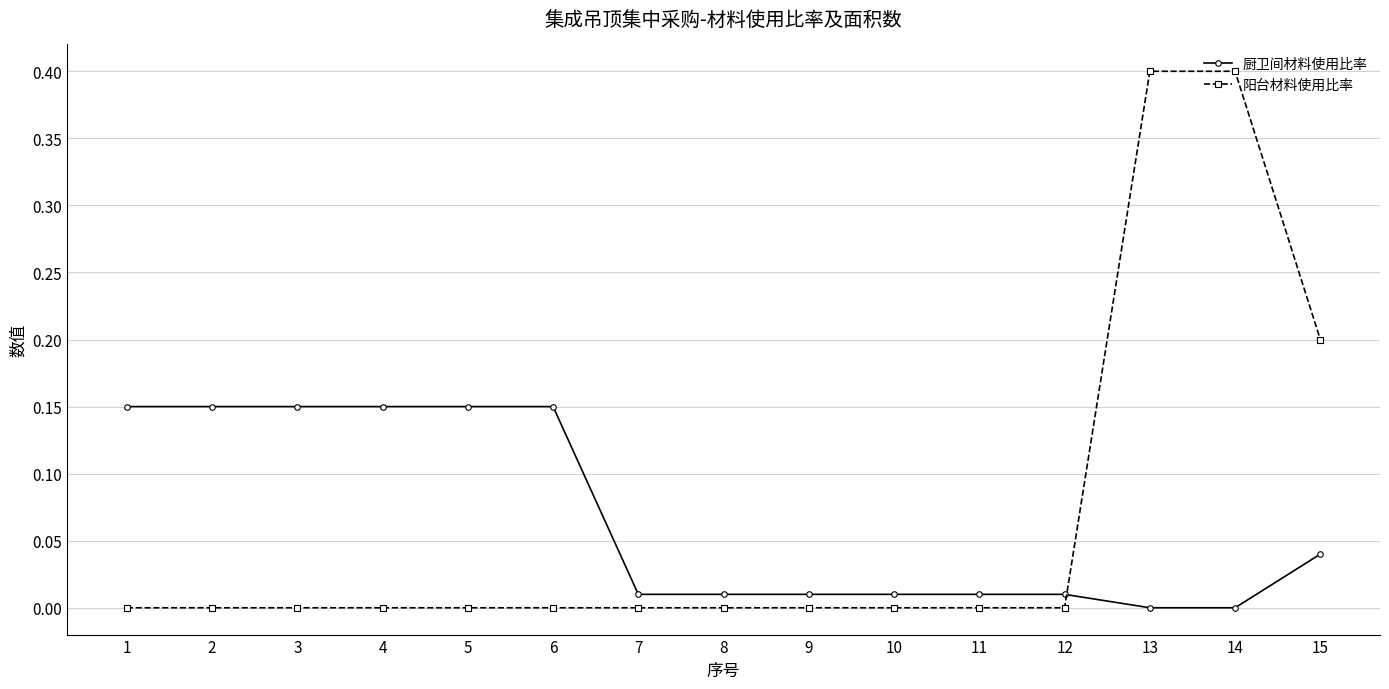

What is the difference between the maximum and minimum values in the 阳台材料使用比率 series?

0.4